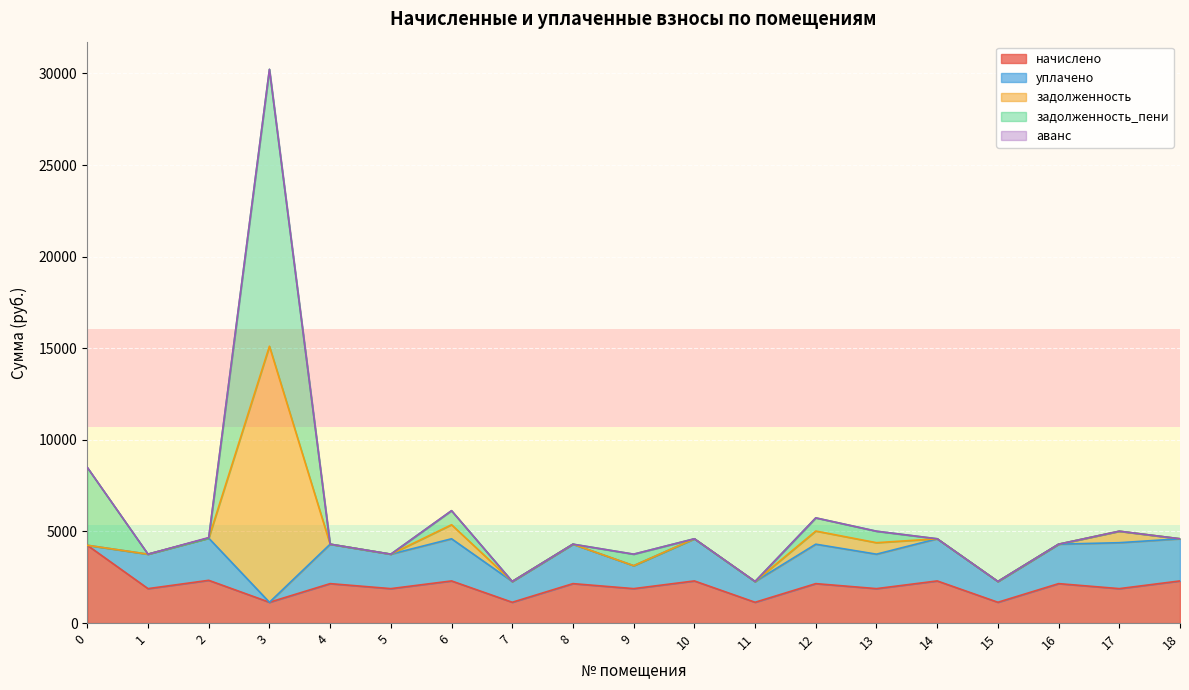

Is it true that задолженность_пени equals 845.4 at 9?

False